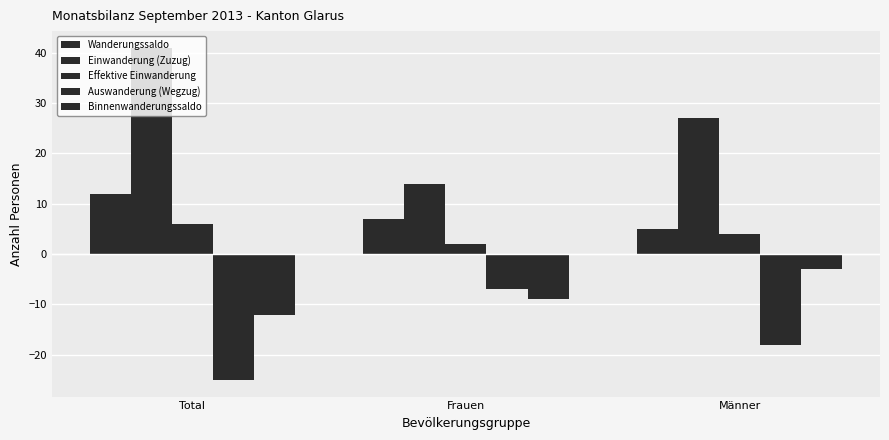

Reading right to left, transcribe all the data shown in this chart.

Wanderungssaldo: Männer=5	Frauen=7	Total=12
Einwanderung (Zuzug): Männer=27	Frauen=14	Total=41
Effektive Einwanderung: Männer=4	Frauen=2	Total=6
Auswanderung (Wegzug): Männer=-18	Frauen=-7	Total=-25
Binnenwanderungssaldo: Männer=-3	Frauen=-9	Total=-12